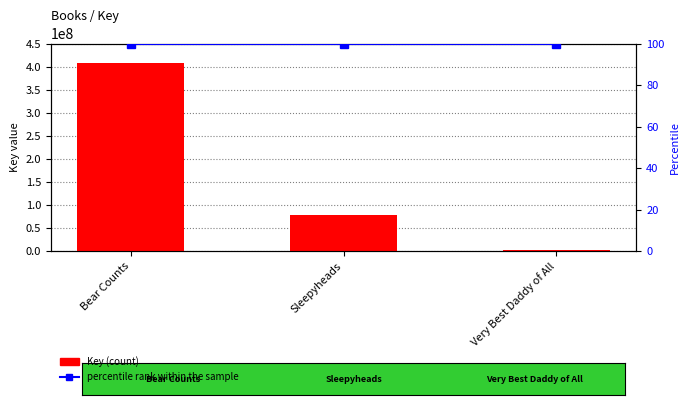

Where does the Key (count) series first go above 78620432?

Bear Counts